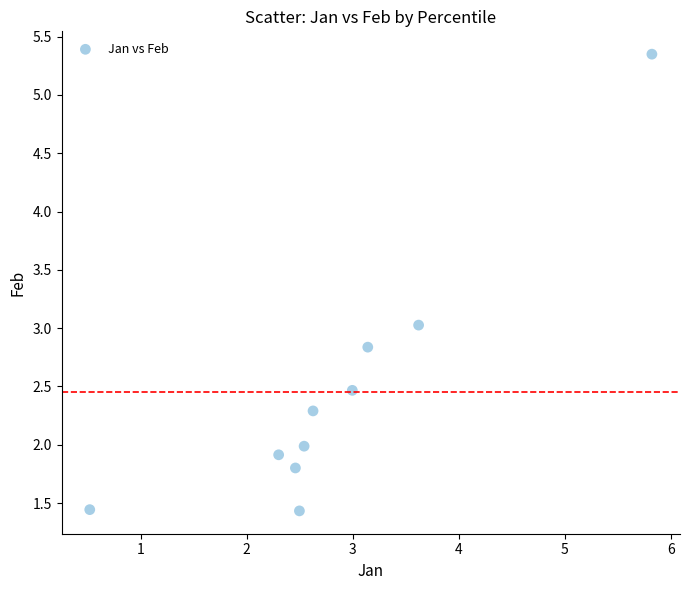

What is the range of Y values (max minus min)?

3.9